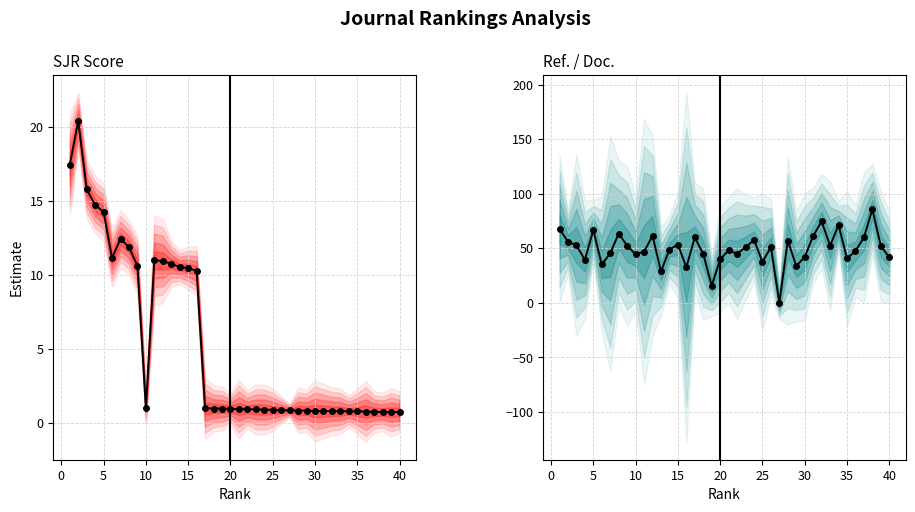

What is the value of the Ref. / Doc. point at the 11th from the left?

46.8